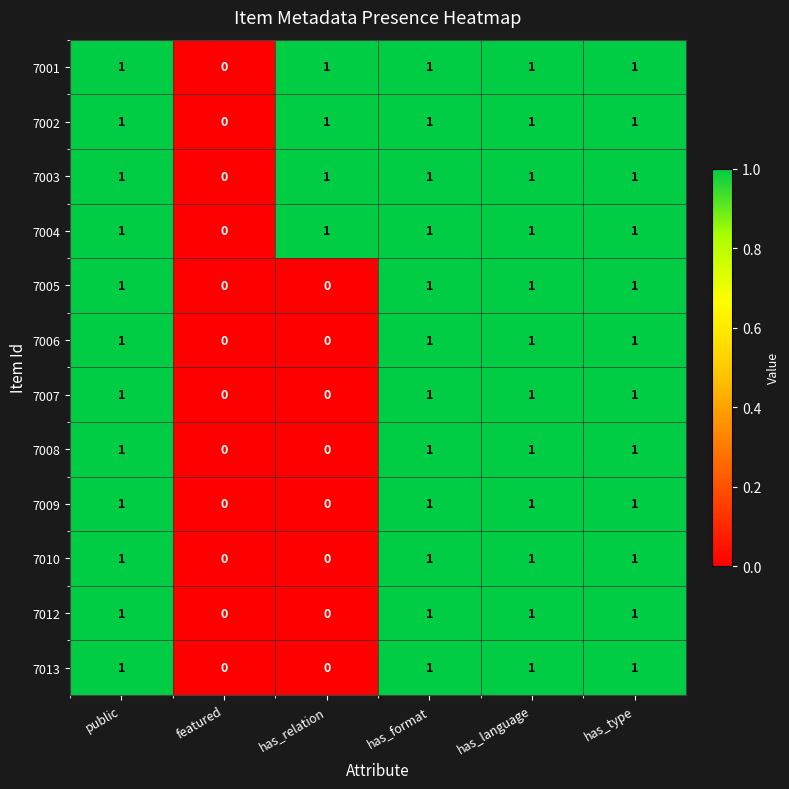

Is it true that 7007 equals 1 at has_type?

True